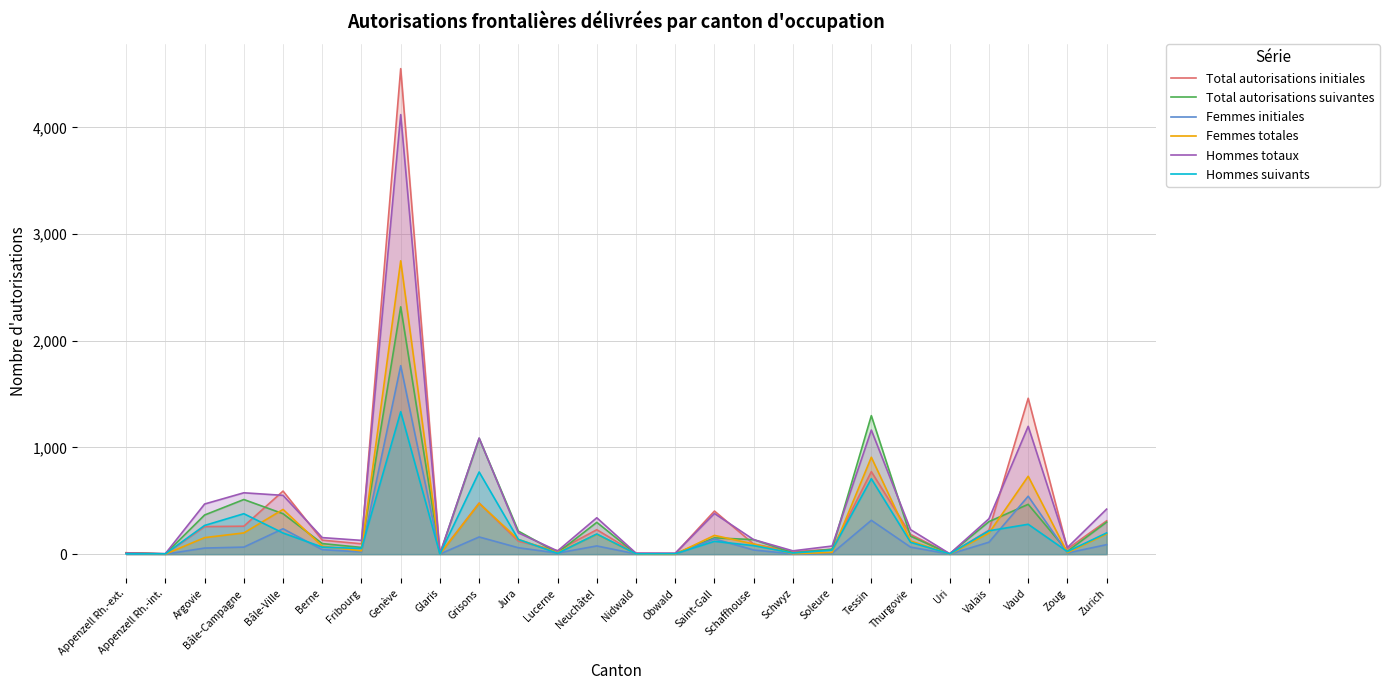

What is the sum of the Total autorisations suivantes values at Appenzell Rh.-int. and Grisons?

1088